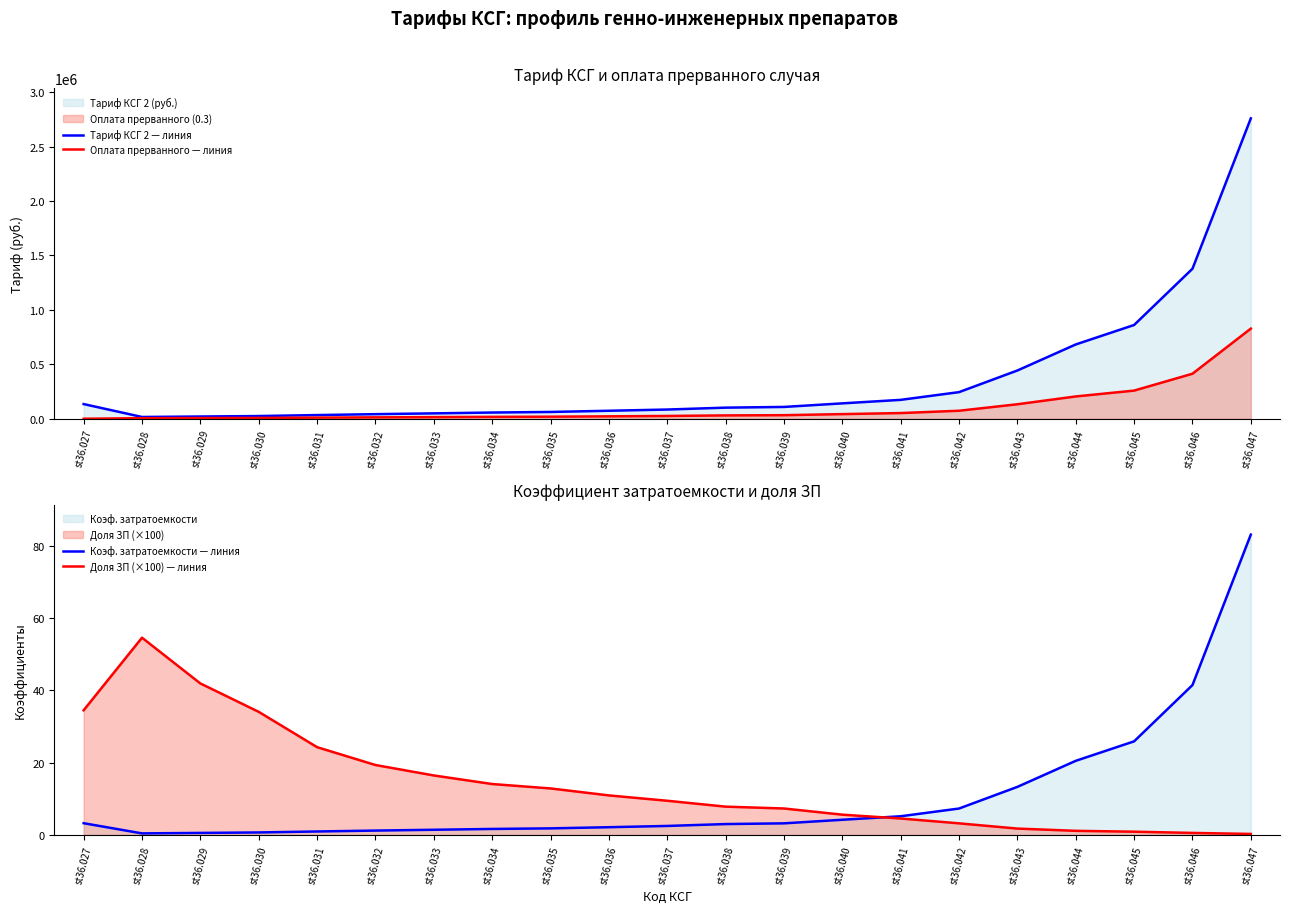

Which category has the lowest value in the Тариф КСГ 2 — линия series?

st36.028